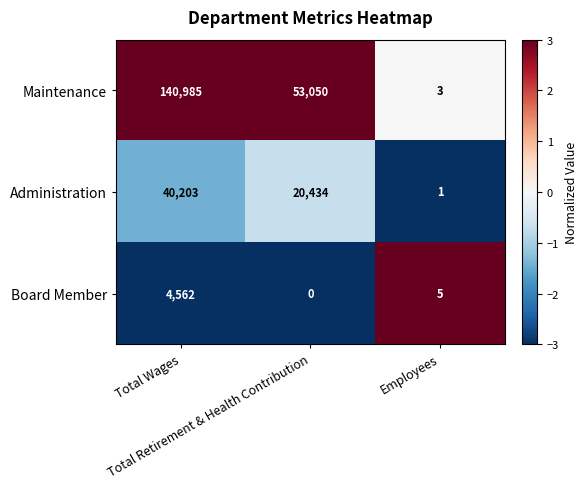

Rank the series at Total Retirement & Health Contribution from lowest to highest value.

Board Member, Administration, Maintenance